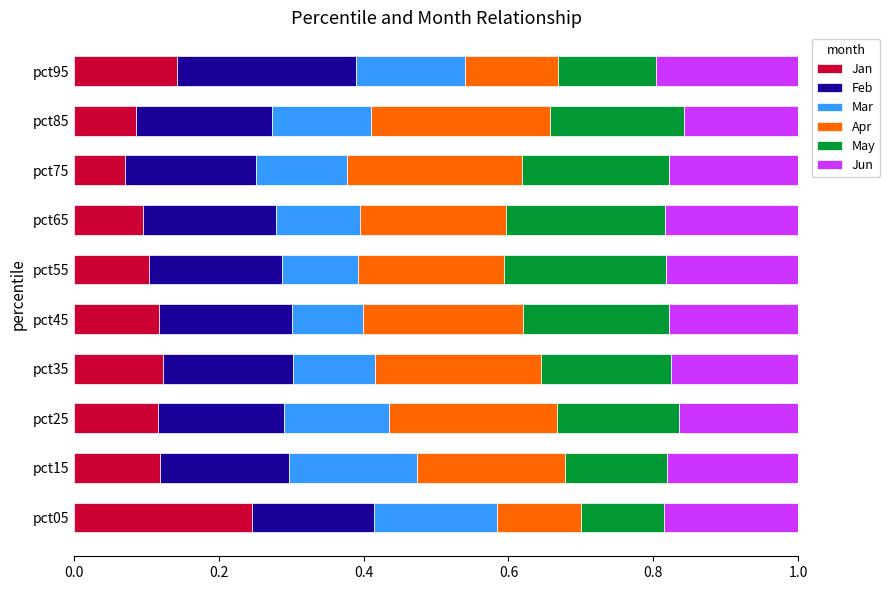

What is the total value across all series at pct35?

1.0